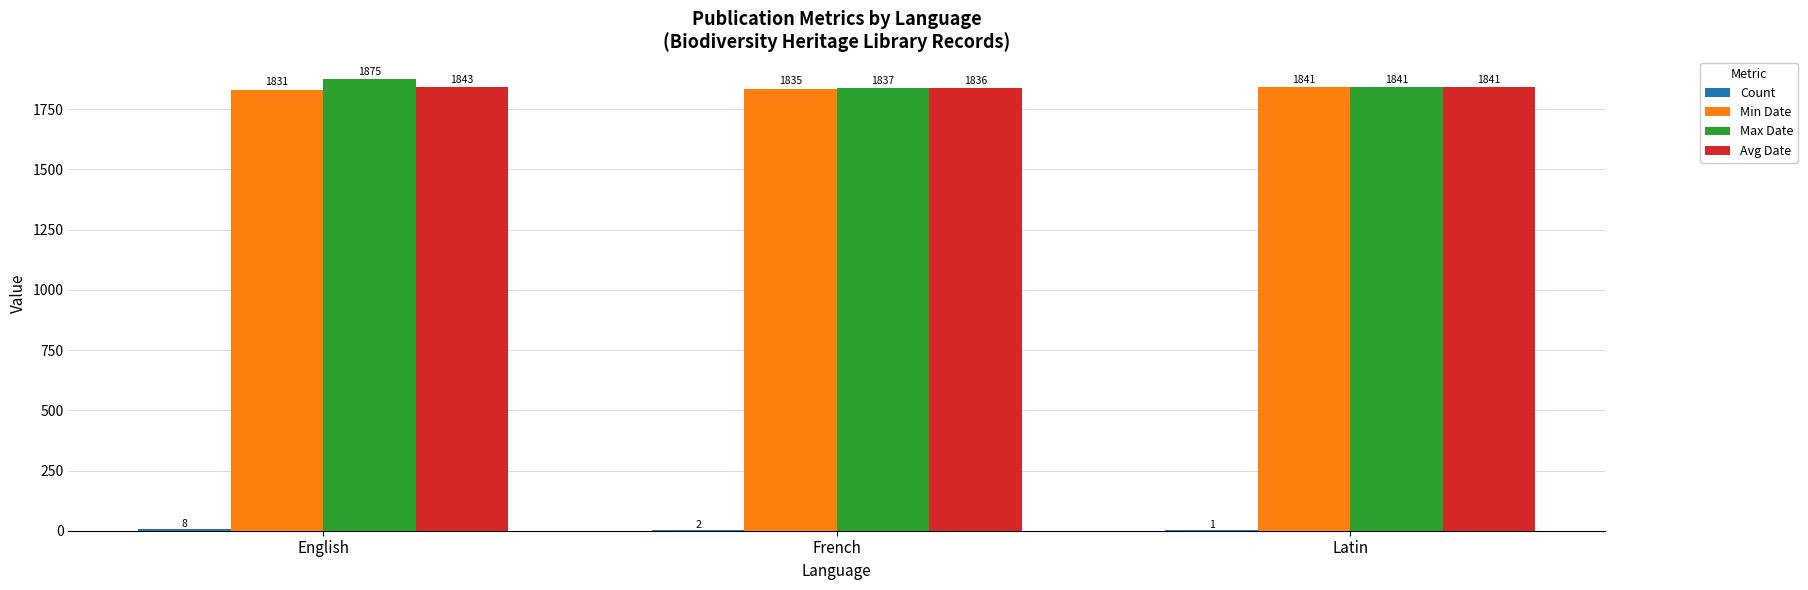

What is the sum of all Avg Date values?

5520